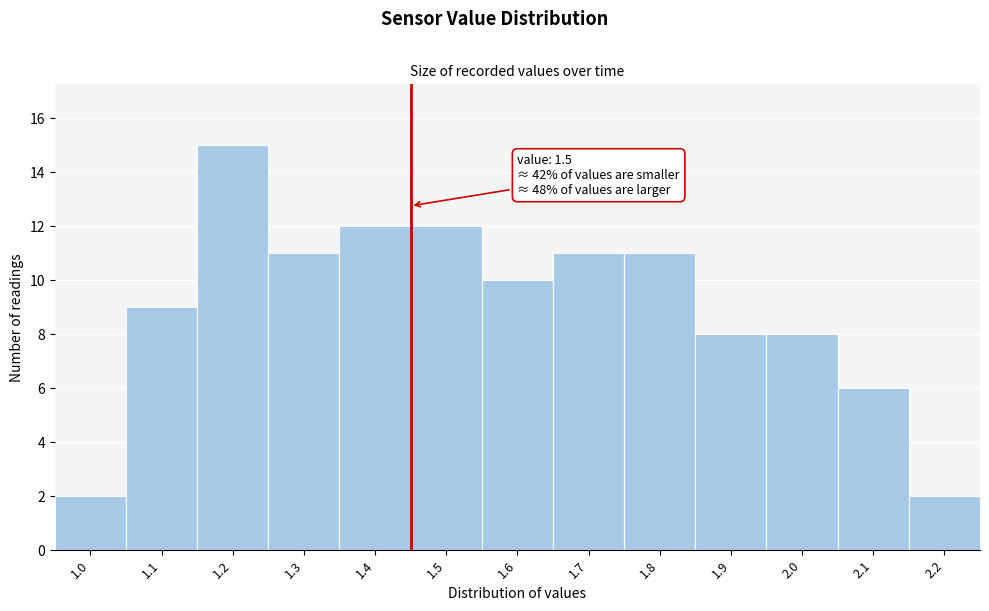

Reading left to right, what are all the values shown in this chart?

2	9	15	11	12	12	10	11	11	8	8	6	2